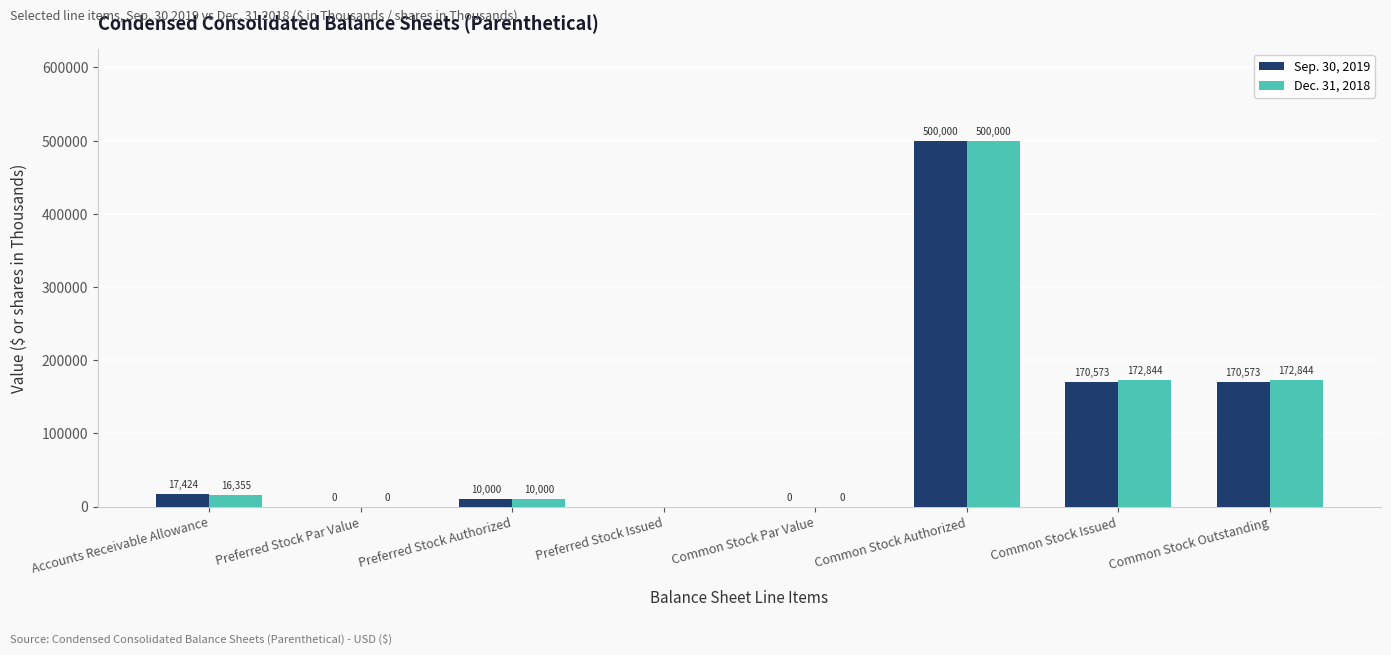

Is the value of Dec. 31, 2018 at Preferred Stock Authorized greater than the value of Sep. 30, 2019 at Preferred Stock Issued?

Yes